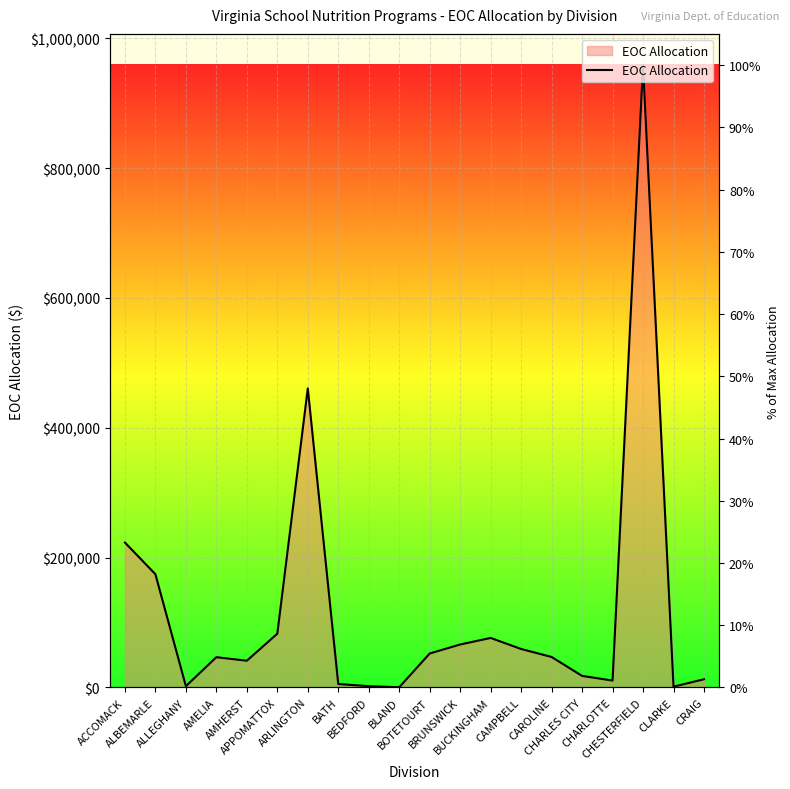

True or false: the data shows 302.4 at CLARKE.

False